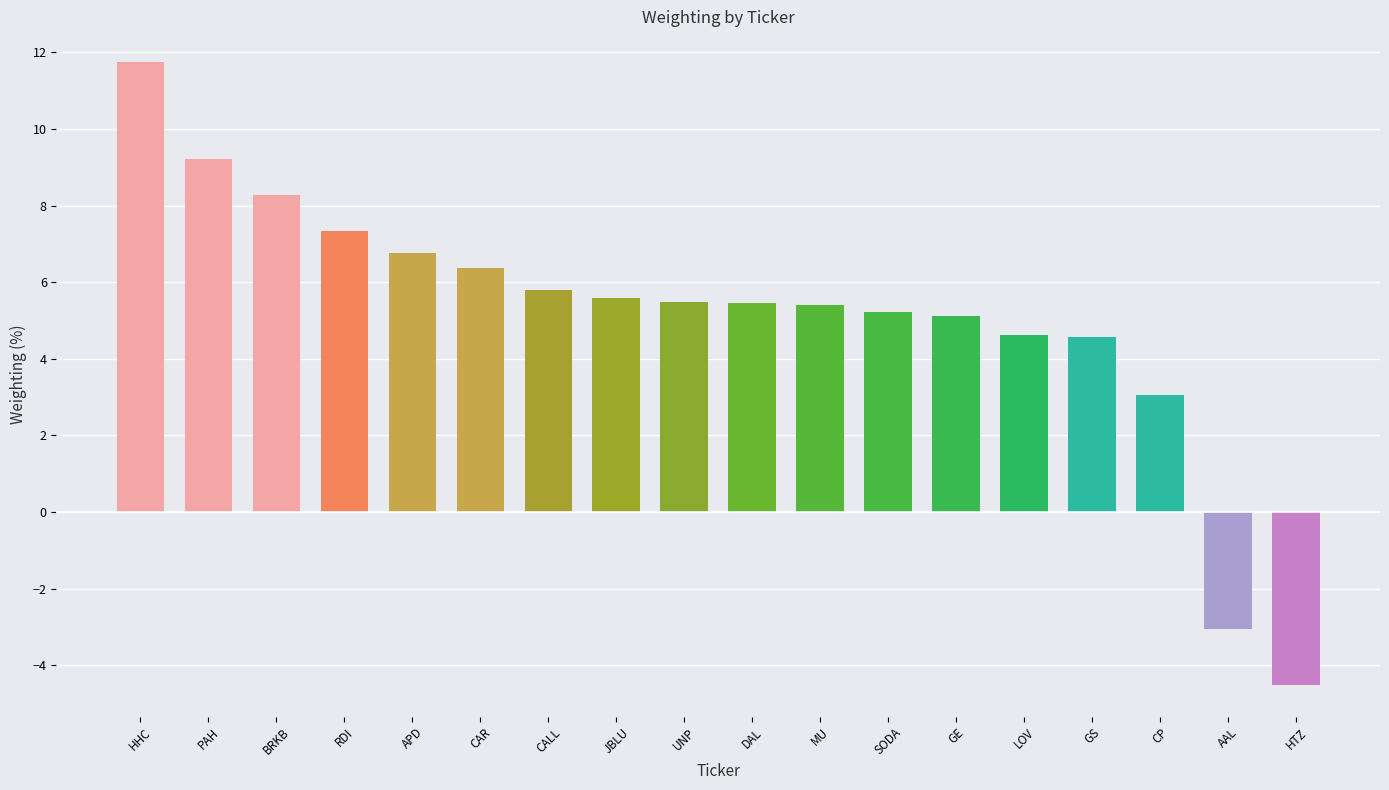

True or false: the data shows 6.8 at APD.

True